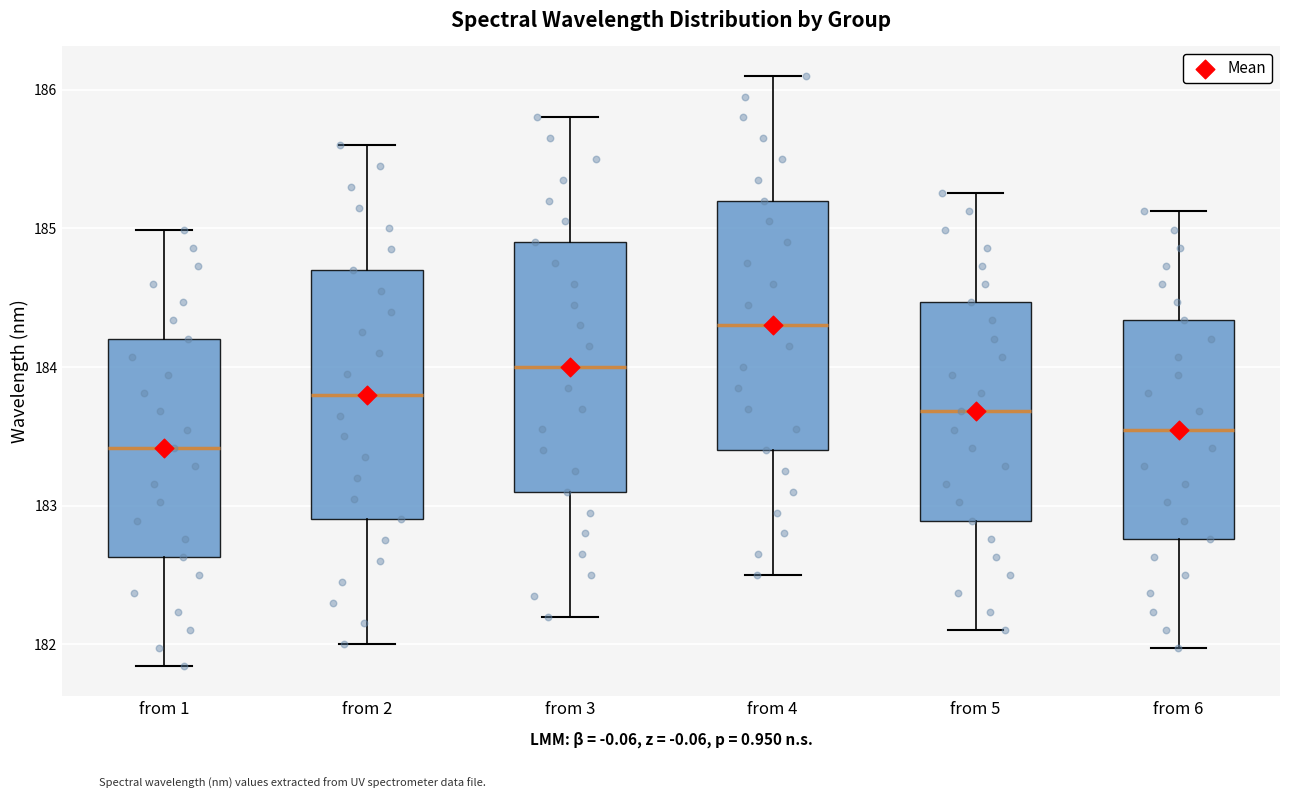

Which box has the highest median line?

from 4